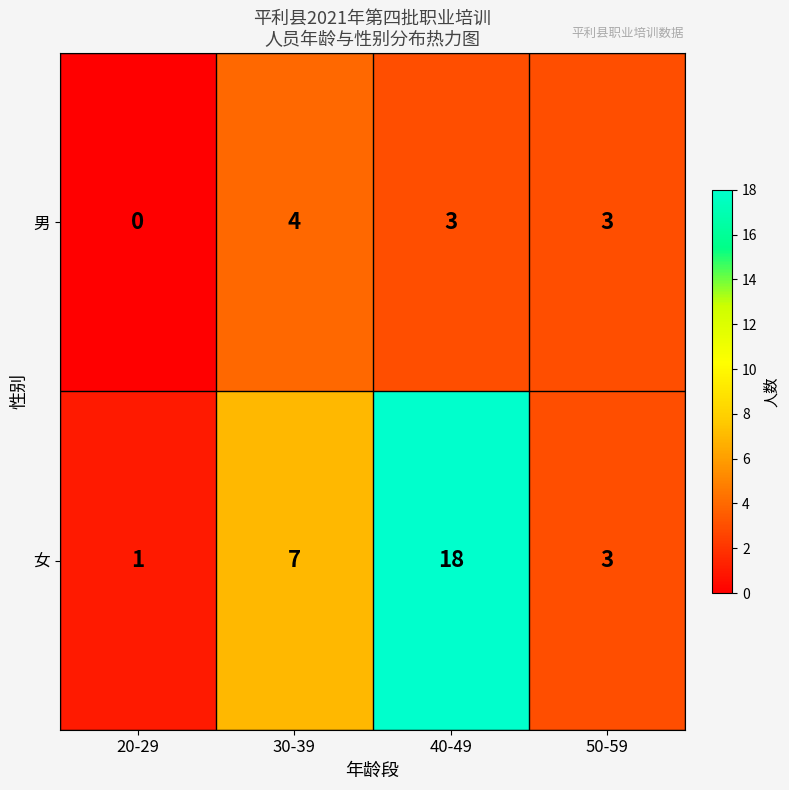

Which series changed the most between 30-39 and 40-49?

女